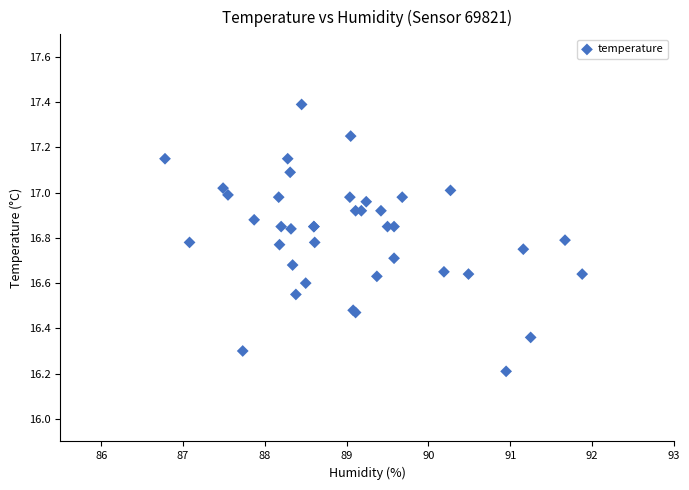

What Y value in the scatter plot is closest to 16?

16.2